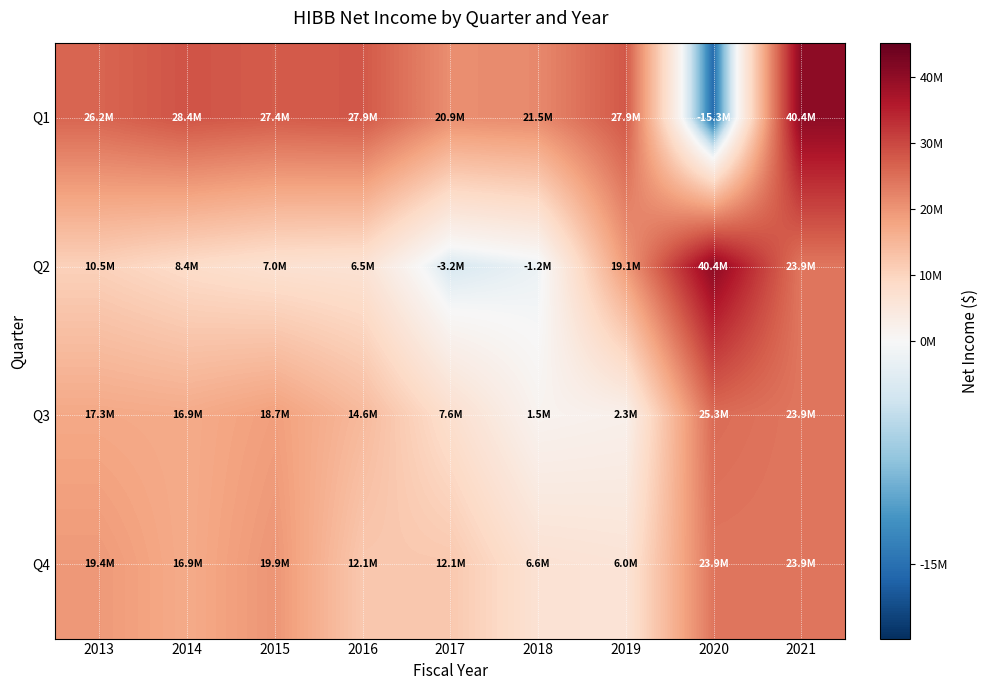

Reading left to right, what are all the values shown in this chart?

Q1: 2013=26200000	2014=28400000	2015=27400000	2016=27906000	2017=20900000	2018=21500000	2019=27857000	2020=-15287000	2021=40355000
Q2: 2013=10500000	2014=8400000	2015=7000000	2016=6500000	2017=-3200000	2018=-1200000	2019=19079000	2020=40355000	2021=23932000
Q3: 2013=17300000	2014=16900000	2015=18677000	2016=14600000	2017=7600000	2018=1499000	2019=2265000	2020=25266000	2021=23932000
Q4: 2013=19400000	2014=16900000	2015=19925000	2016=12100000	2017=12100000	2018=6635000	2019=6000000	2020=23932000	2021=23932000